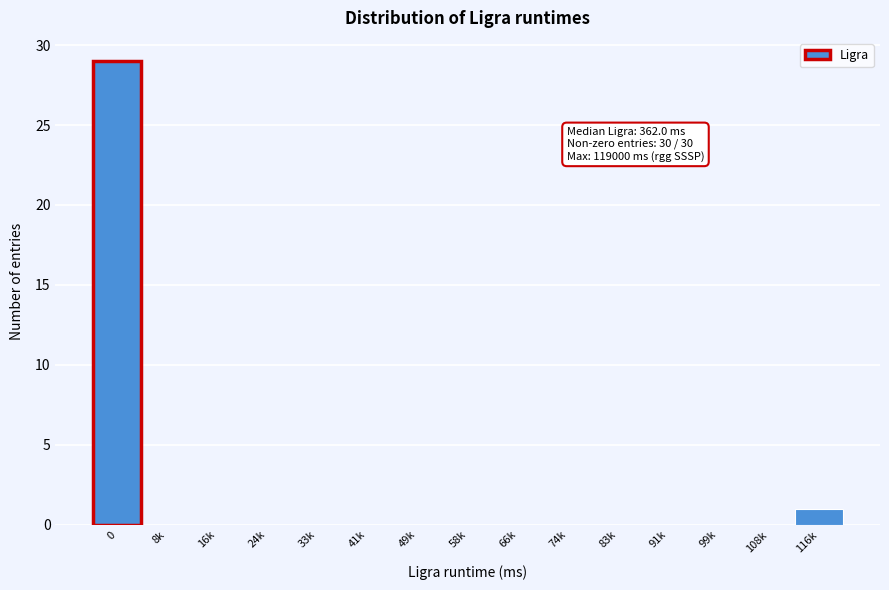

Reading right to left, extract all data points from this chart.

116k=1	108k=0	99k=0	91k=0	83k=0	74k=0	66k=0	58k=0	49k=0	41k=0	33k=0	24k=0	16k=0	8k=0	0=29